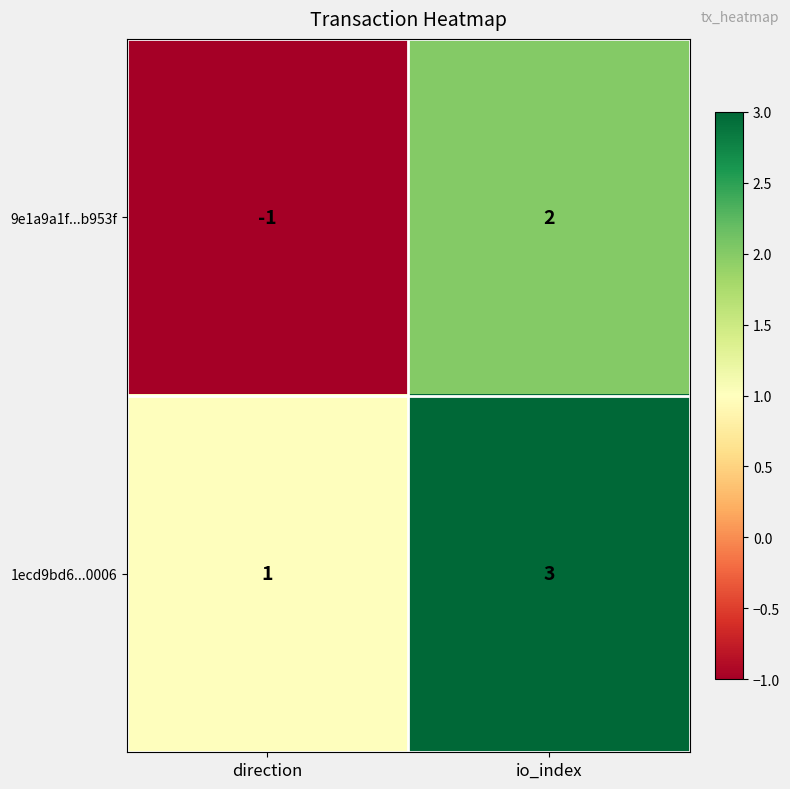

The value of 1ecd9bd6...0006 at io_index is 5. True or false?

False